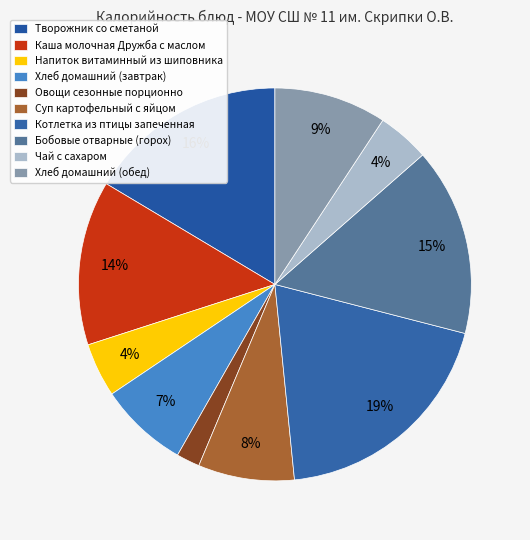

How many segments does this pie chart have?

10